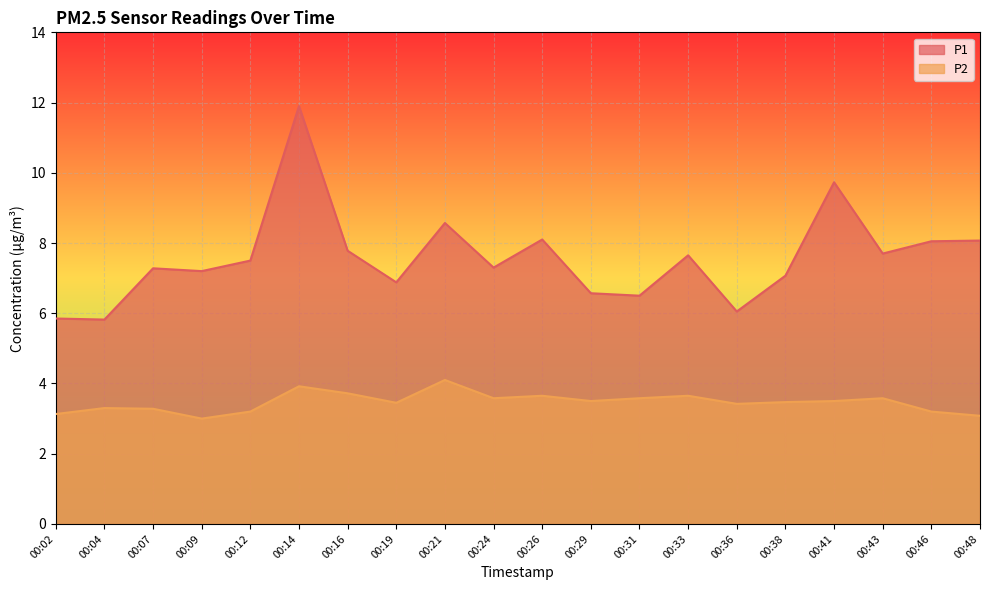

True or false: P2 and P1 cross at least once.

False